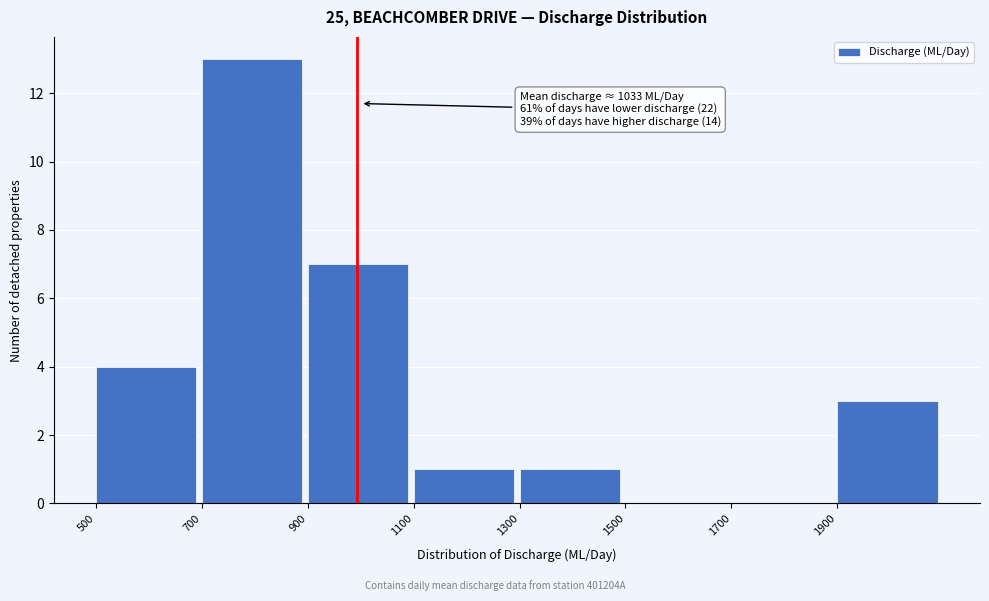

Which range on the x-axis has the tallest bar?

700 to 900